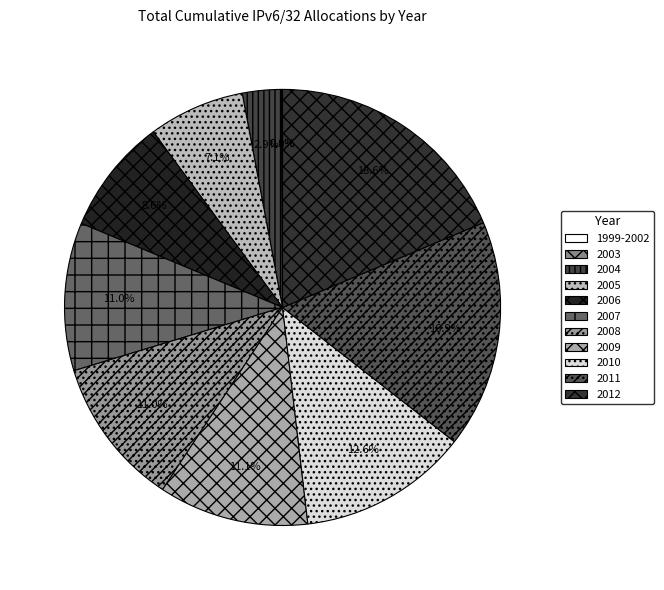

What percentage is the 2008 slice, to the nearest percent?

11%